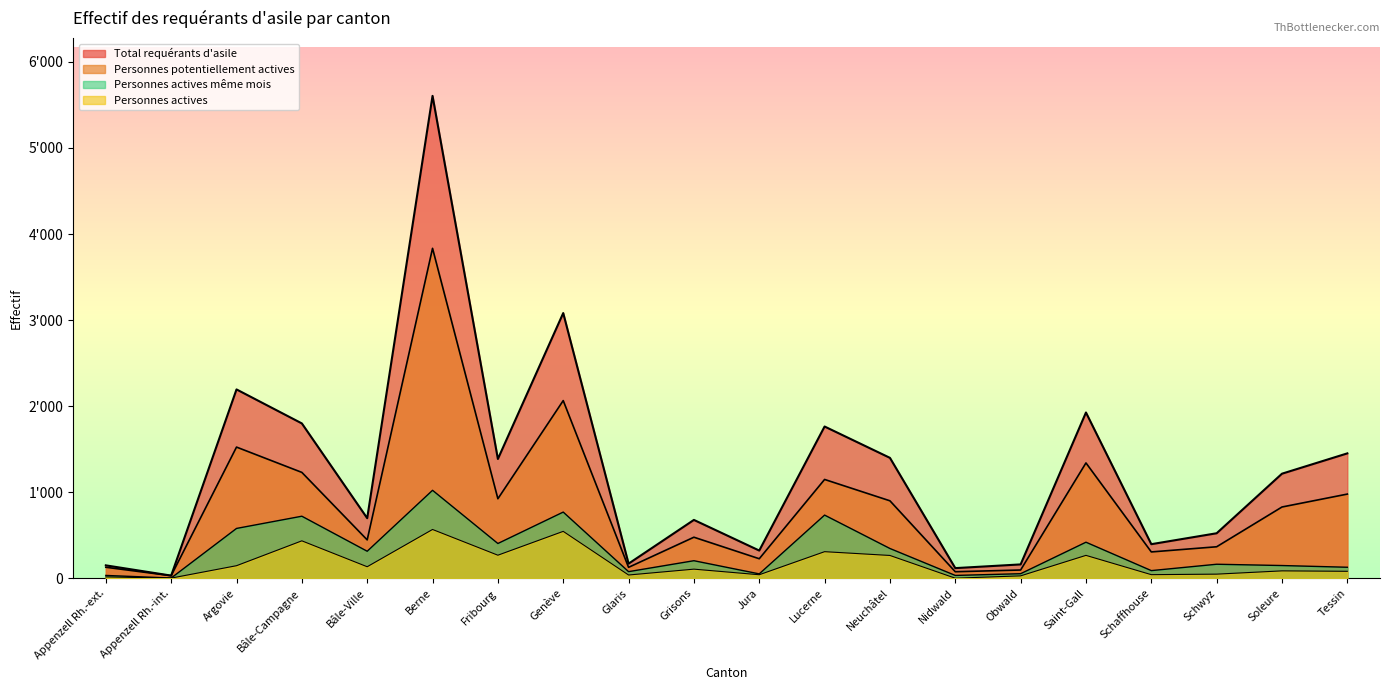

At which category is the sum across all series the highest?

Berne